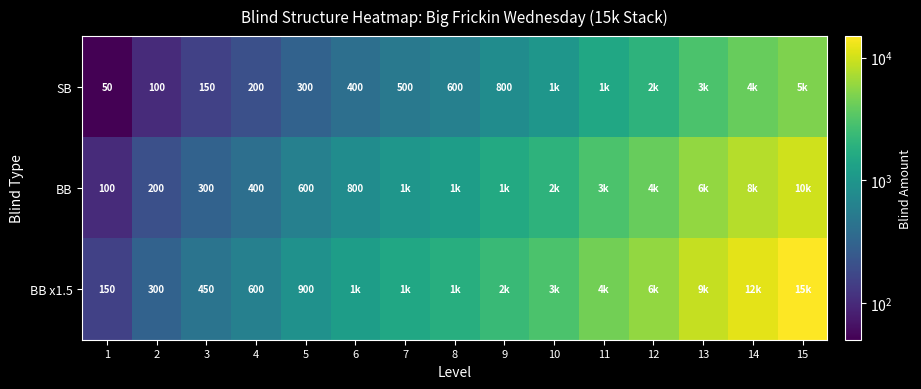

At 5, list the series in order from largest to smallest.

BB x1.5, BB, SB